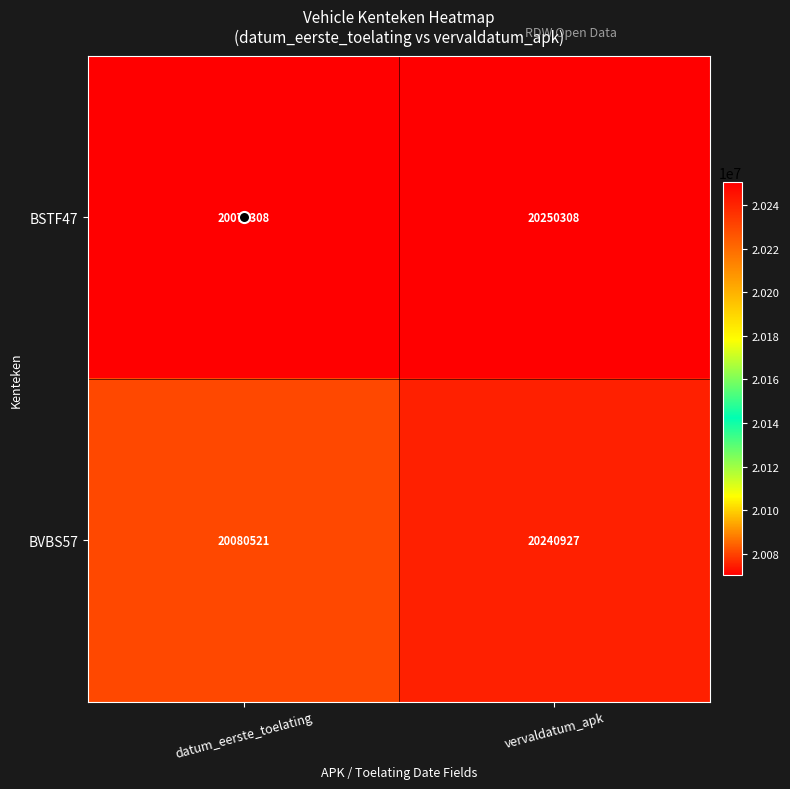

What is the greatest value displayed?

20250308